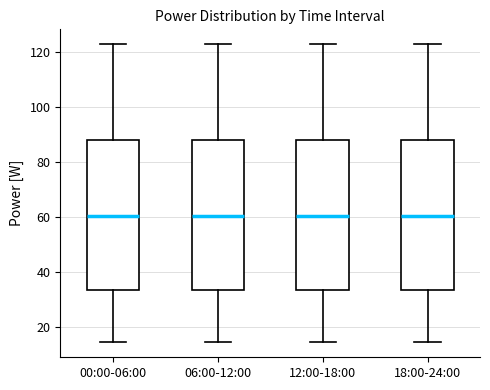

Reading left to right, read every box against the y-axis: the position of its median line, the range the box covers, and the ends of its whiskers. The values are not printed on the chart, so give them approximately, as read against the axis.

00:00-06:00: median 60, box 34 to 88, whiskers 14 to 122
06:00-12:00: median 60, box 34 to 88, whiskers 14 to 122
12:00-18:00: median 60, box 34 to 88, whiskers 14 to 122
18:00-24:00: median 60, box 34 to 88, whiskers 14 to 122